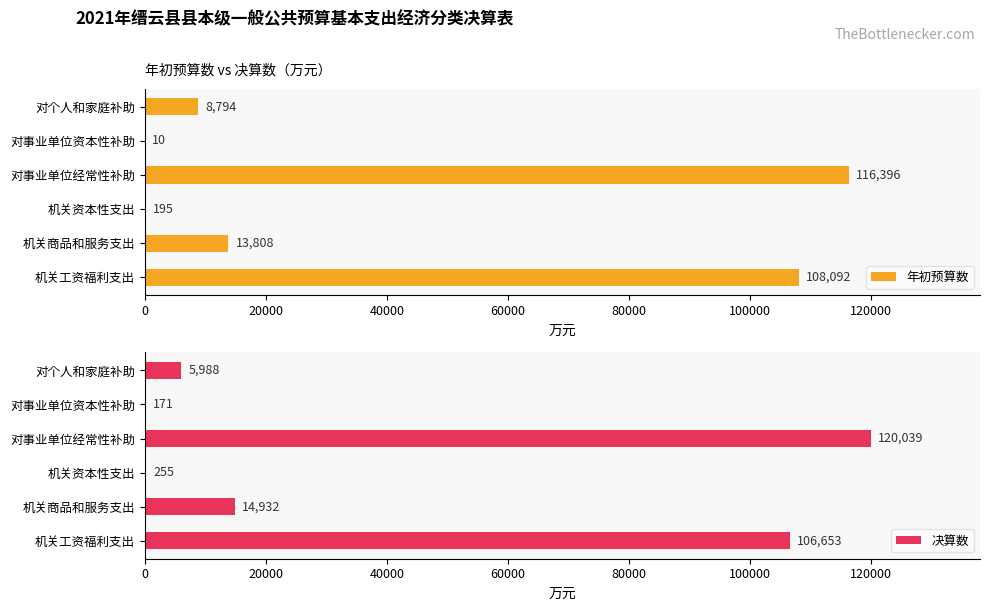

What is the difference between the maximum and minimum values in the 决算数 series?

119868